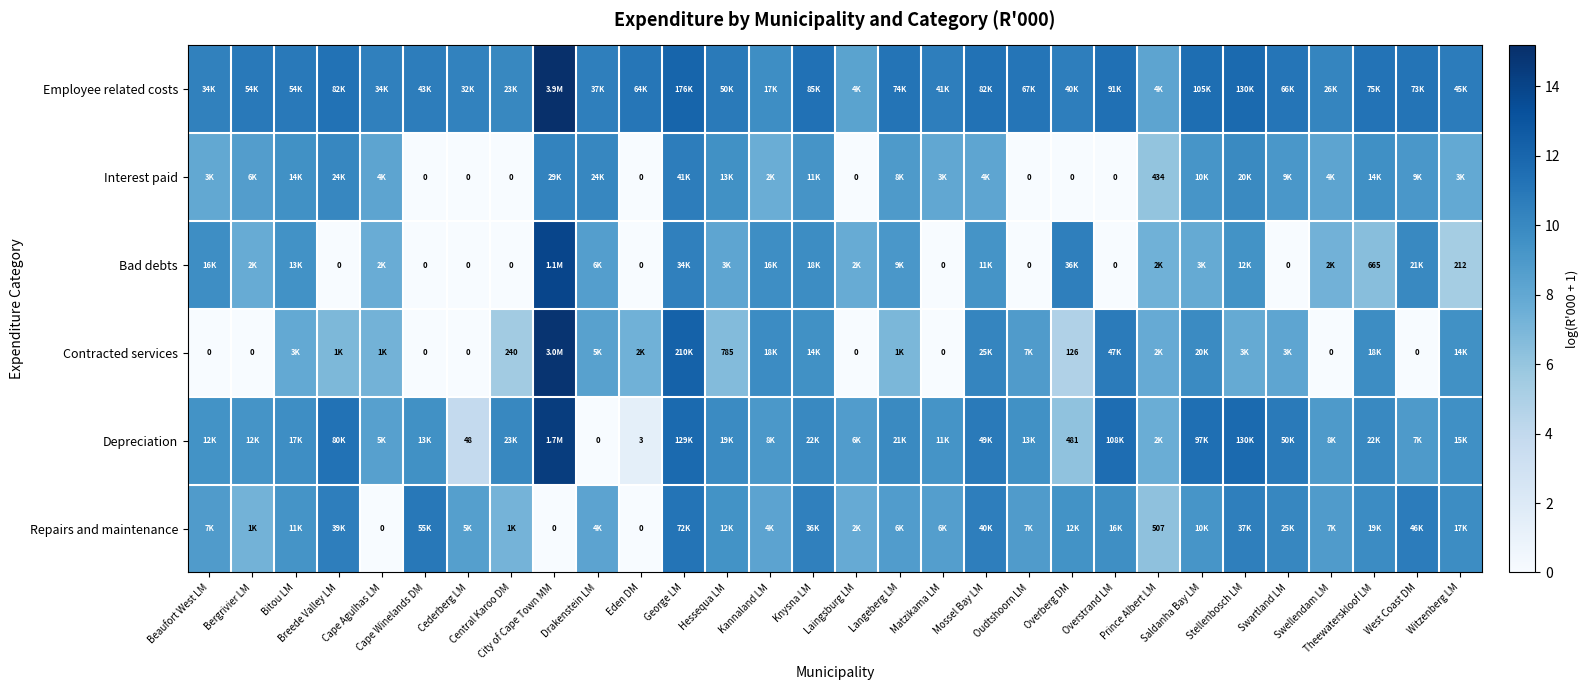

Read the Repairs and maintenance value at Langeberg LM.

8.7